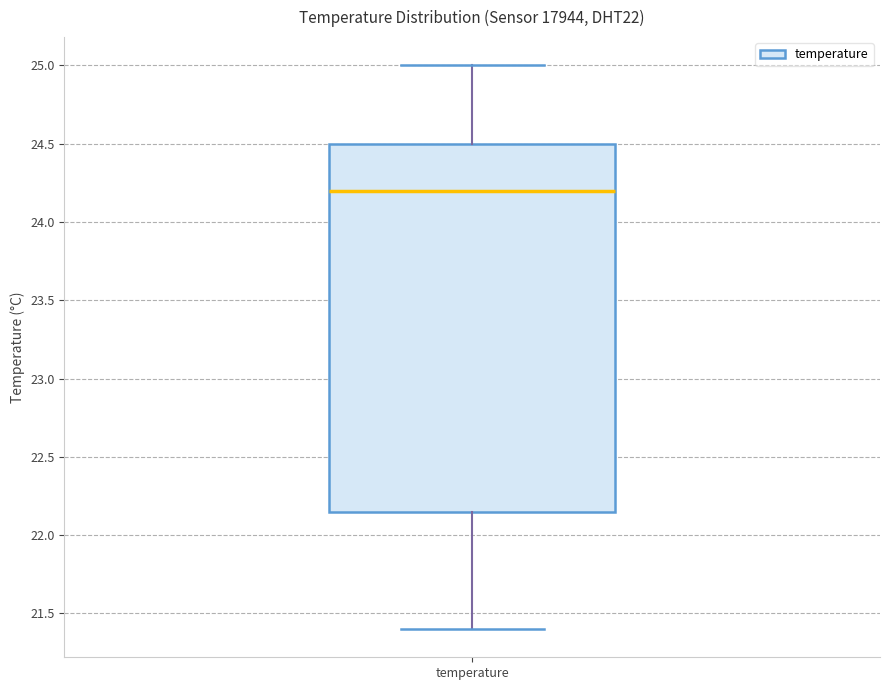

Where does the upper whisker of the box for temperature end on the y-axis? The values are not printed on the chart, so give them approximately, as read against the axis.

25.00